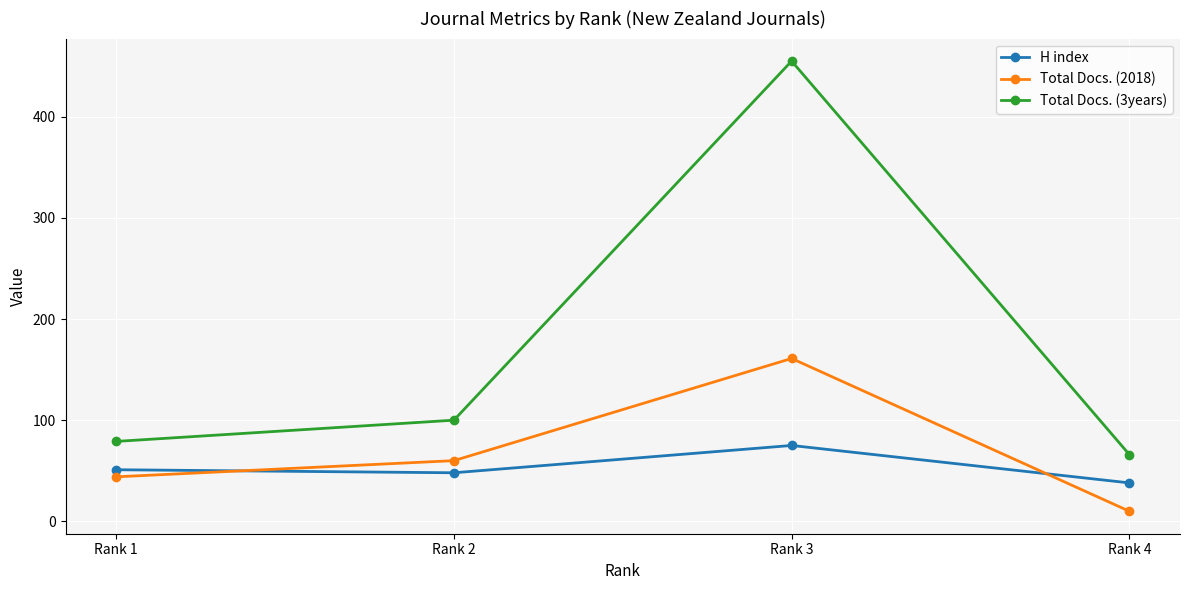

Between which two adjacent categories do Total Docs. (2018) and H index first intersect?

Rank 1 and Rank 2